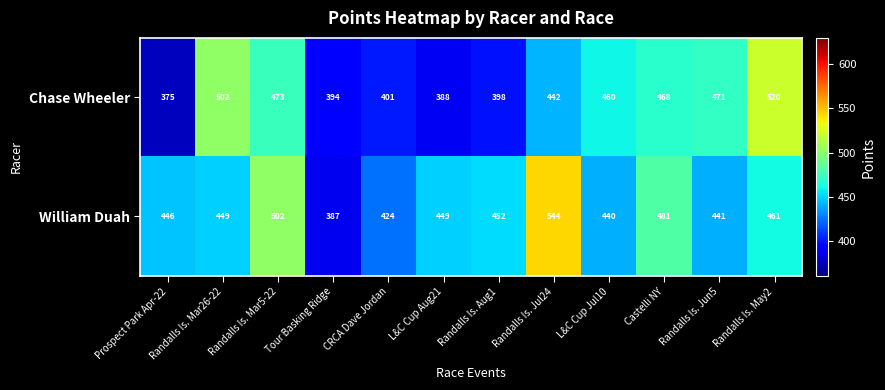

How many categories are shown in the chart?

12